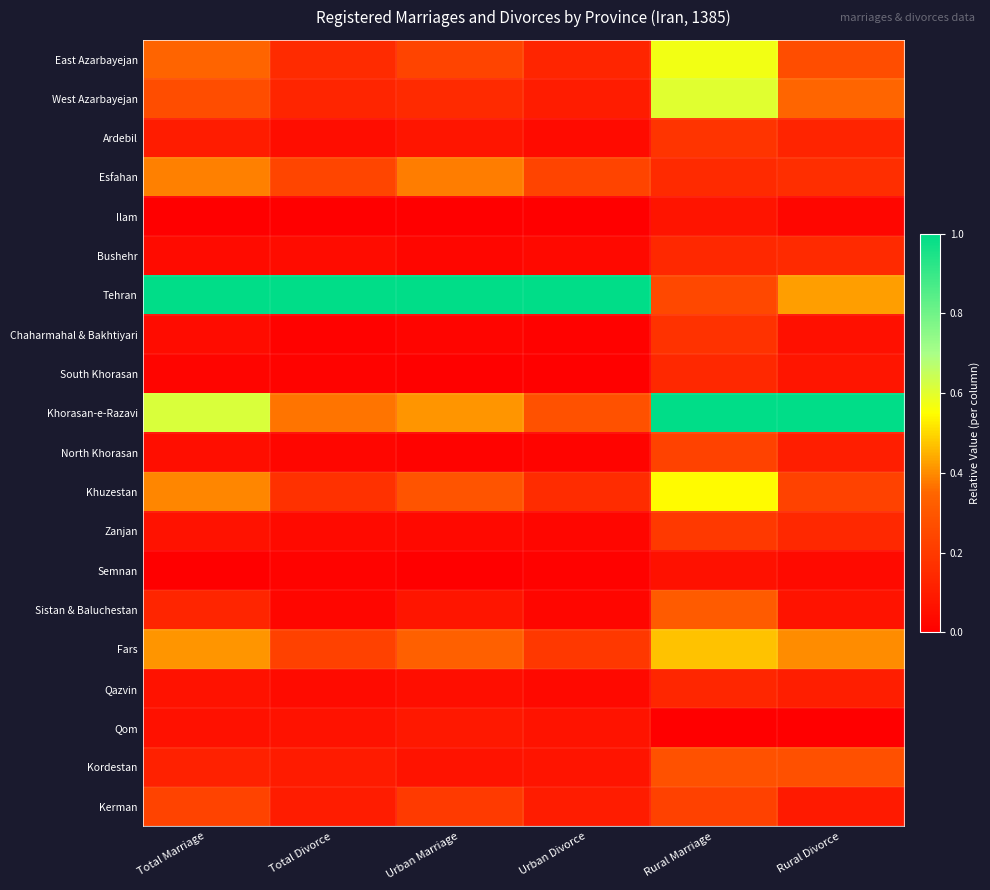

At how many categories does at least one series exceed 0?

6